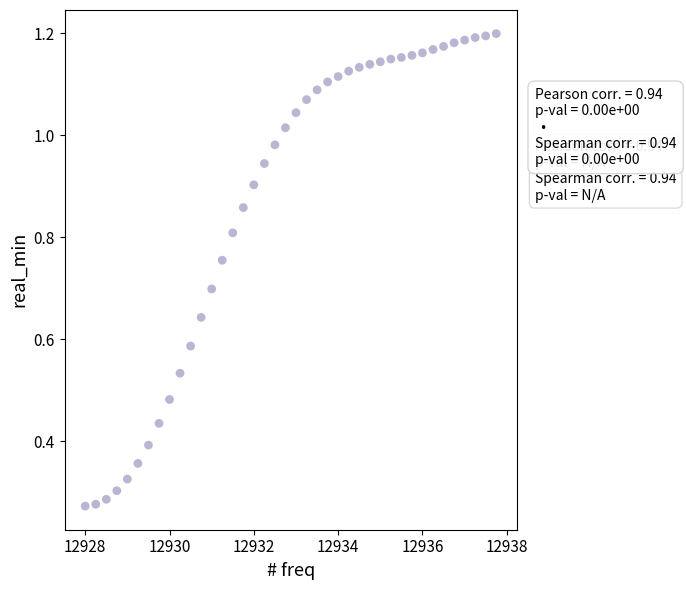

What is the range of X values (max minus min)?

9.8